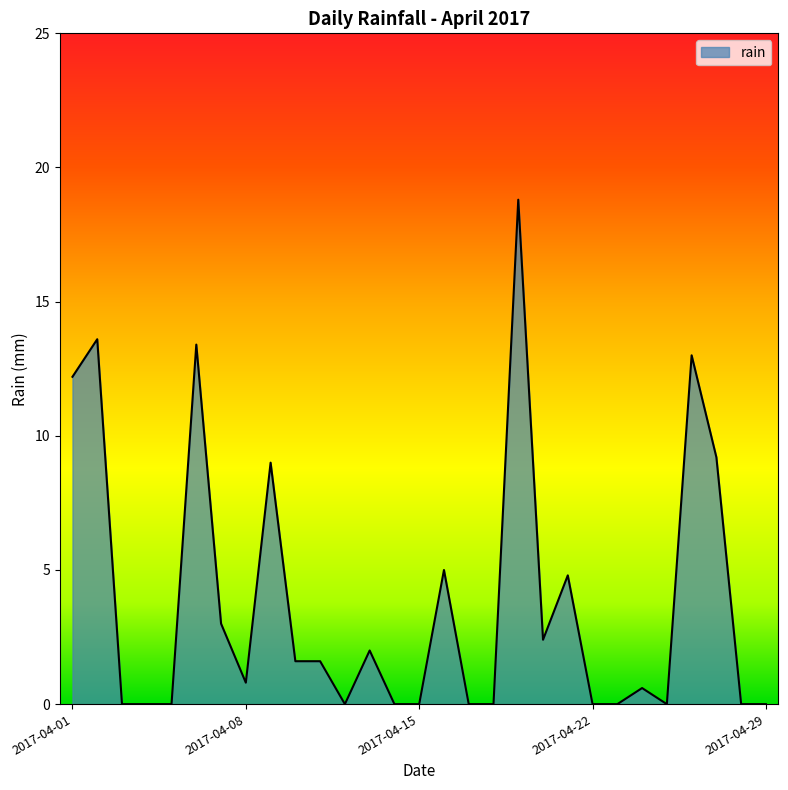

What is the greatest value displayed?

18.8